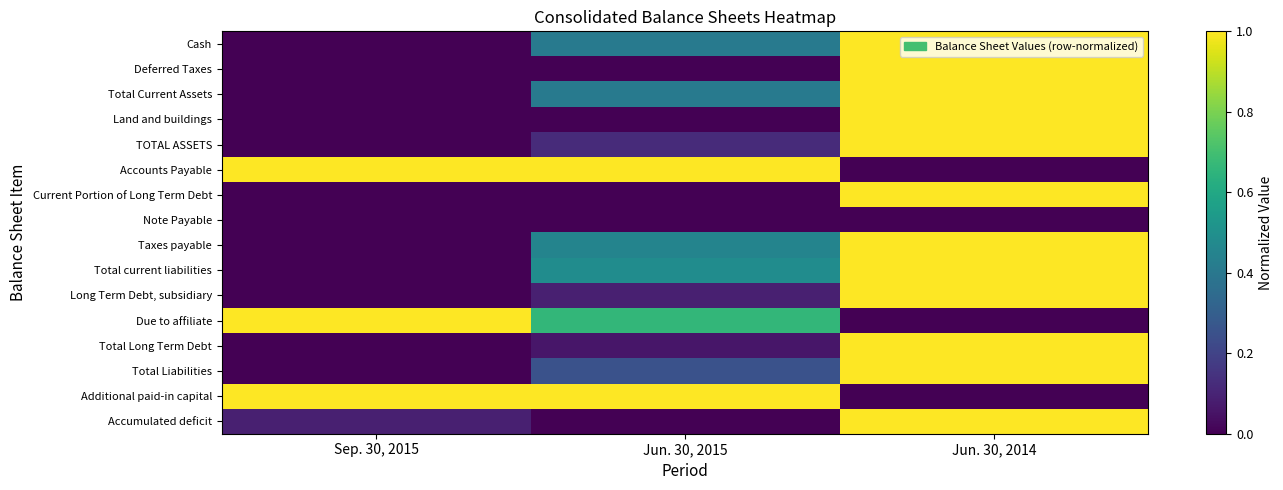

Which label corresponds to the largest value in the chart?

Jun. 30, 2014